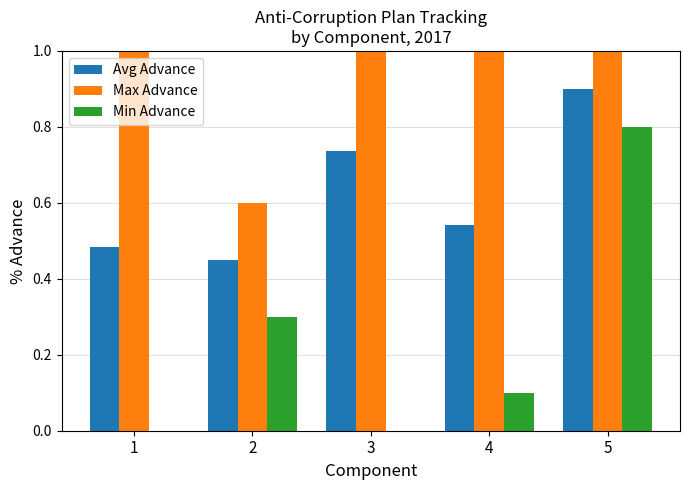

Is the value of Avg Advance at 1 greater than the value of Max Advance at 2?

No